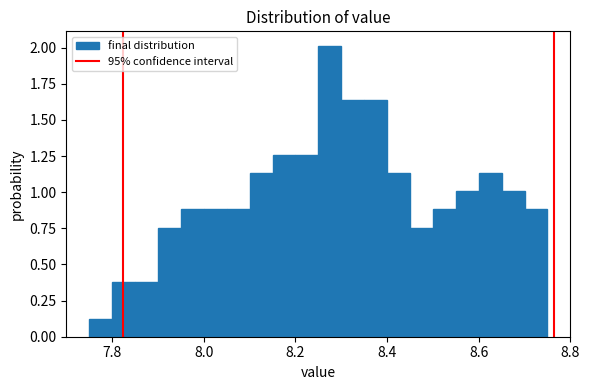

Read against the x-axis, roughly where is the centre of the tallest bar?

8.28